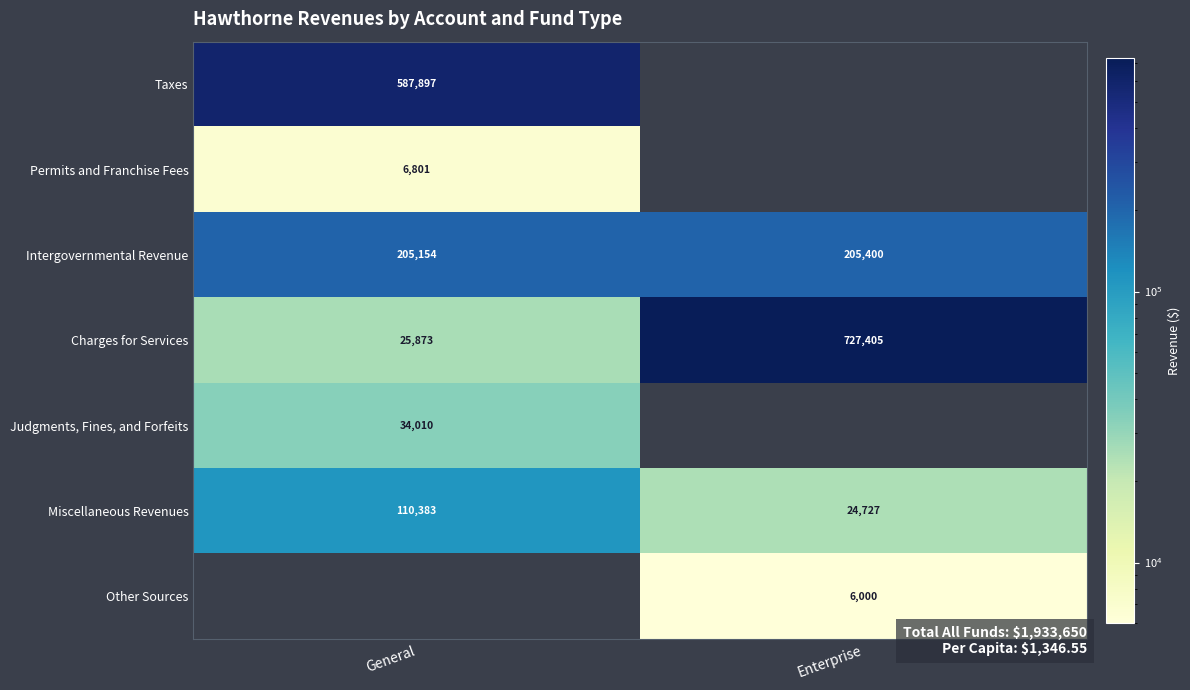

Is it true that Taxes equals 587897 at General?

True